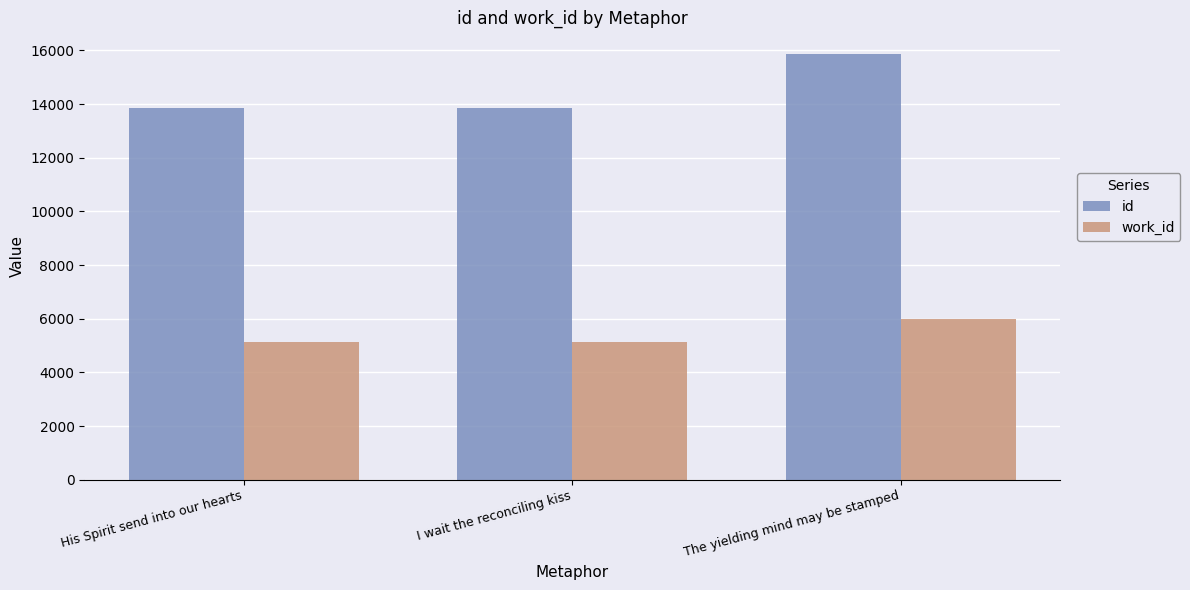

What is the label of the 2nd bar from the right?

I wait the reconciling kiss